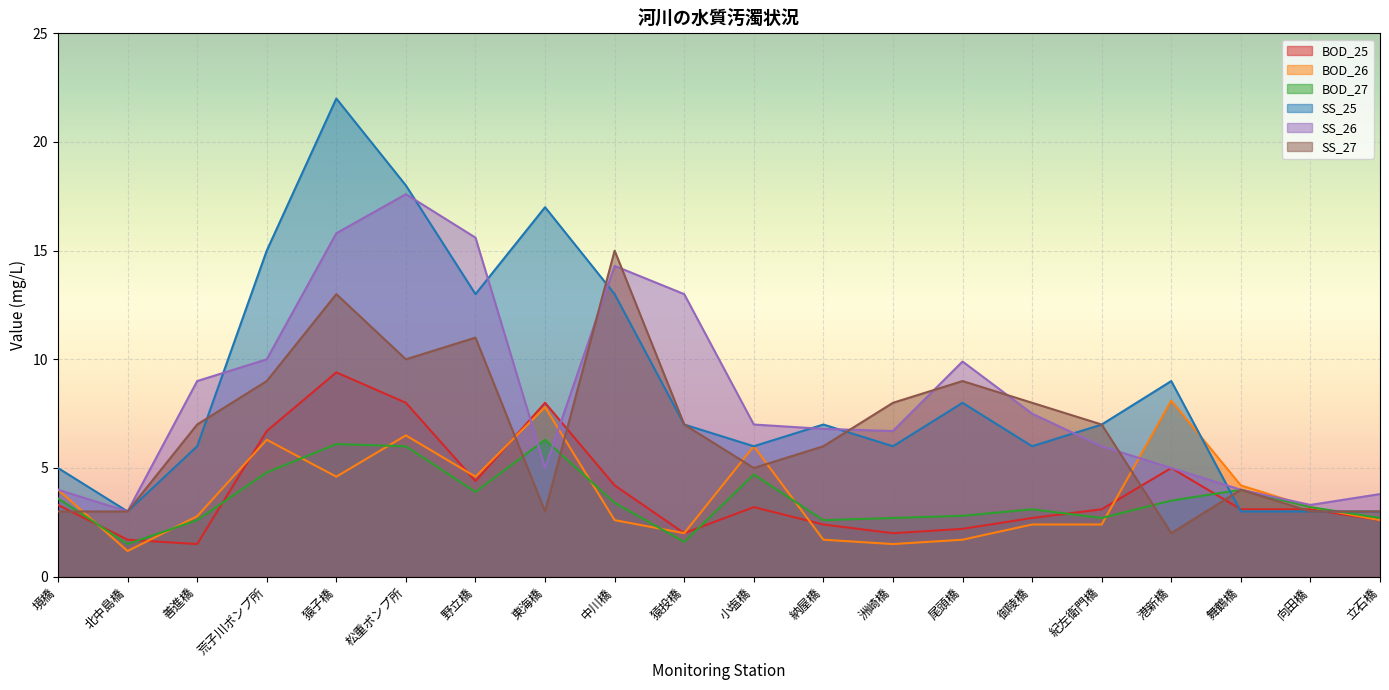

Count the number of data series in this chart.

6